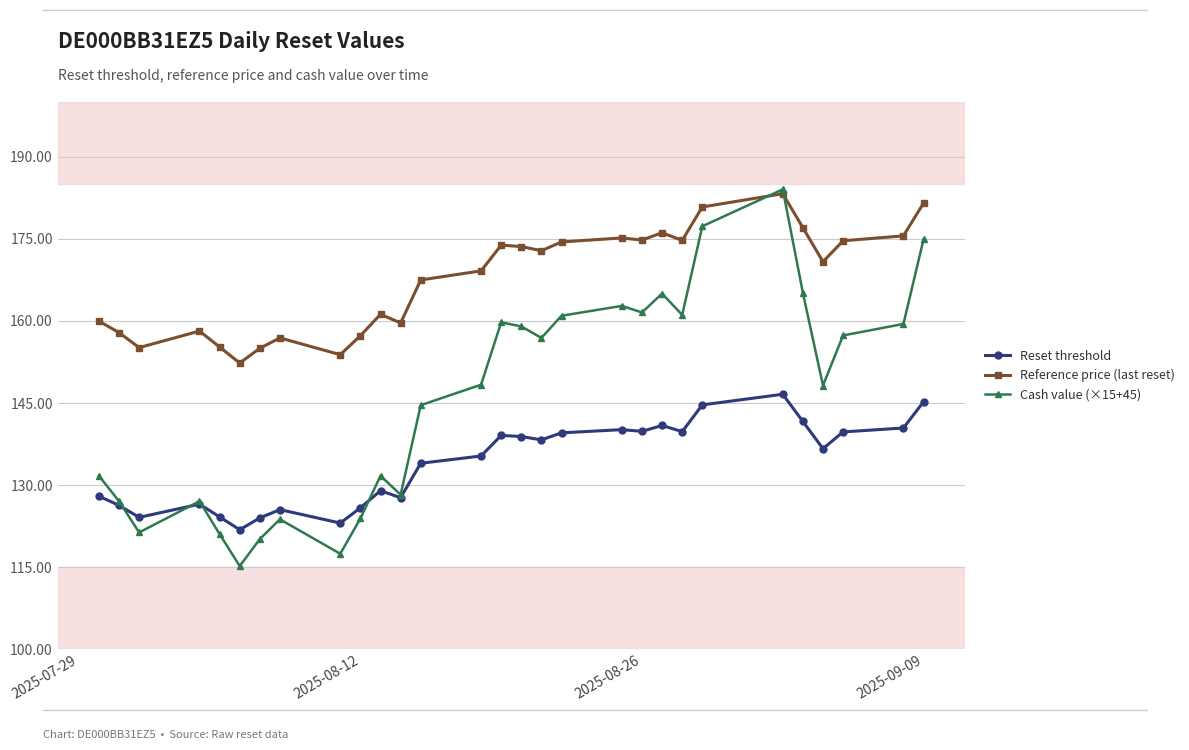

What is the lowest value of the Reference price (last reset) series?

152.3